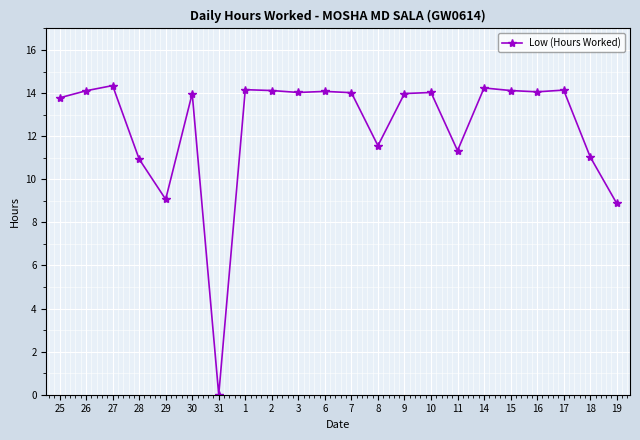

Where is the first local minimum?

29